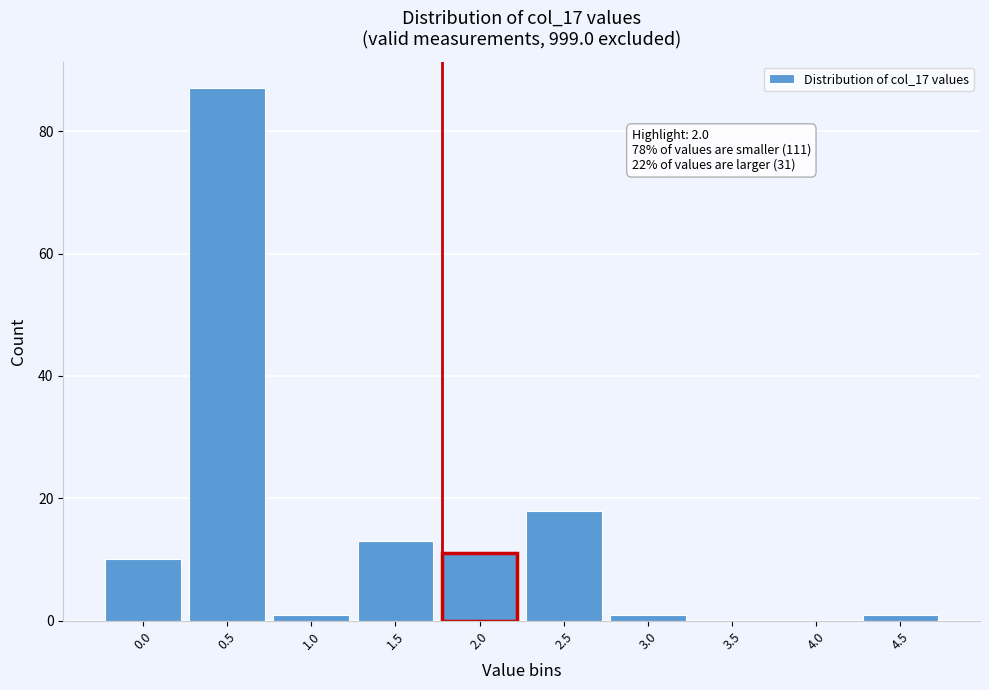

Reading left to right, transcribe all the data shown in this chart.

0.0=10	0.5=87	1.0=1	1.5=13	2.0=11	2.5=18	3.0=1	3.5=0	4.0=0	4.5=1